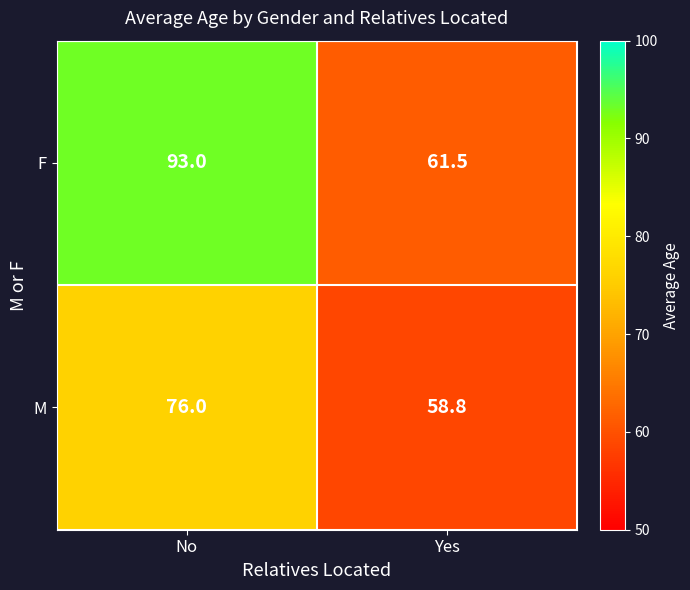

Reading left to right, extract all data points from this chart.

F: 93.0	61.5
M: 76.0	58.8